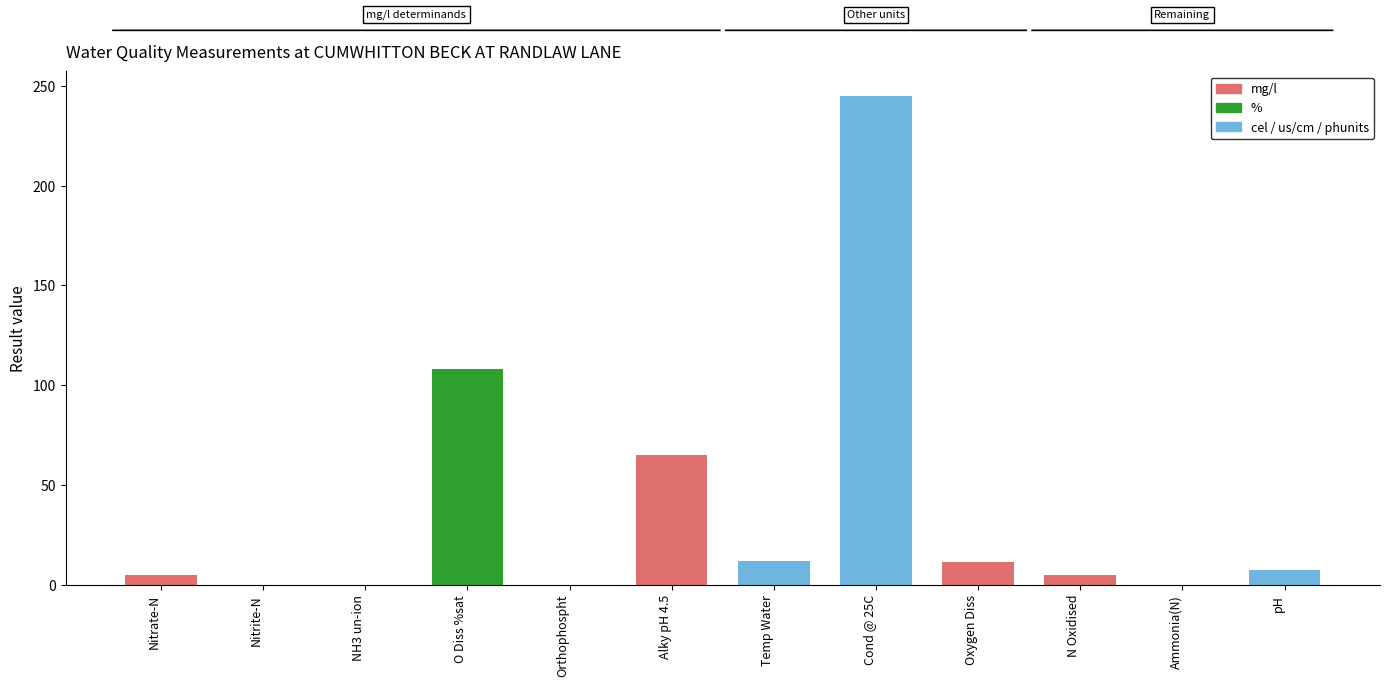

List the labels in order of value, largest first.

Cond @ 25C, O Diss %sat, Alky pH 4.5, Temp Water, Oxygen Diss, pH, N Oxidised, Nitrate-N, Ammonia(N), Orthophospht, Nitrite-N, NH3 un-ion